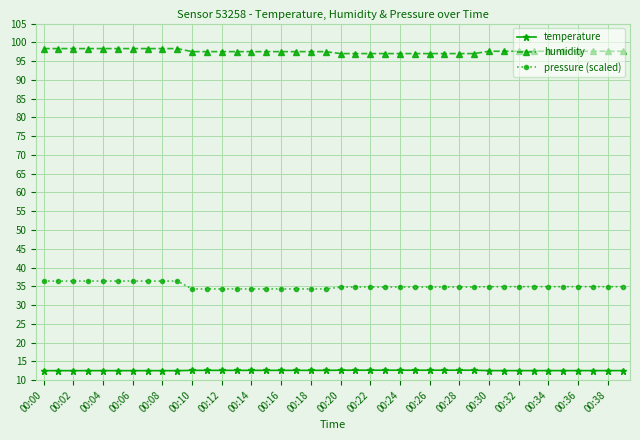

What is the value of the temperature point at the 8th from the left?

12.5